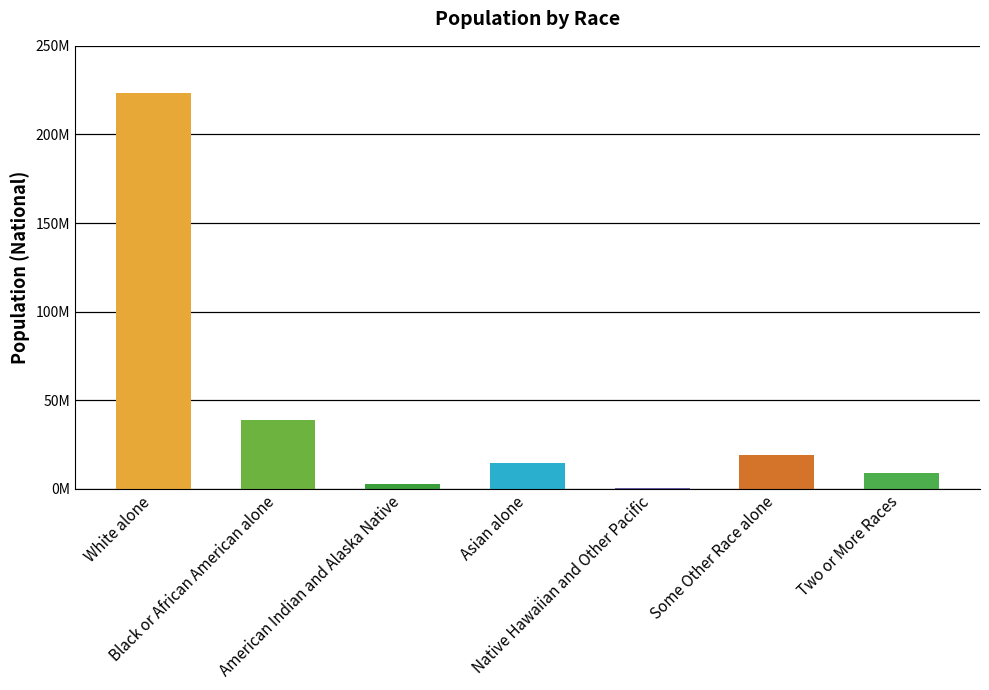

Which category has the highest value in the National series?

White alone